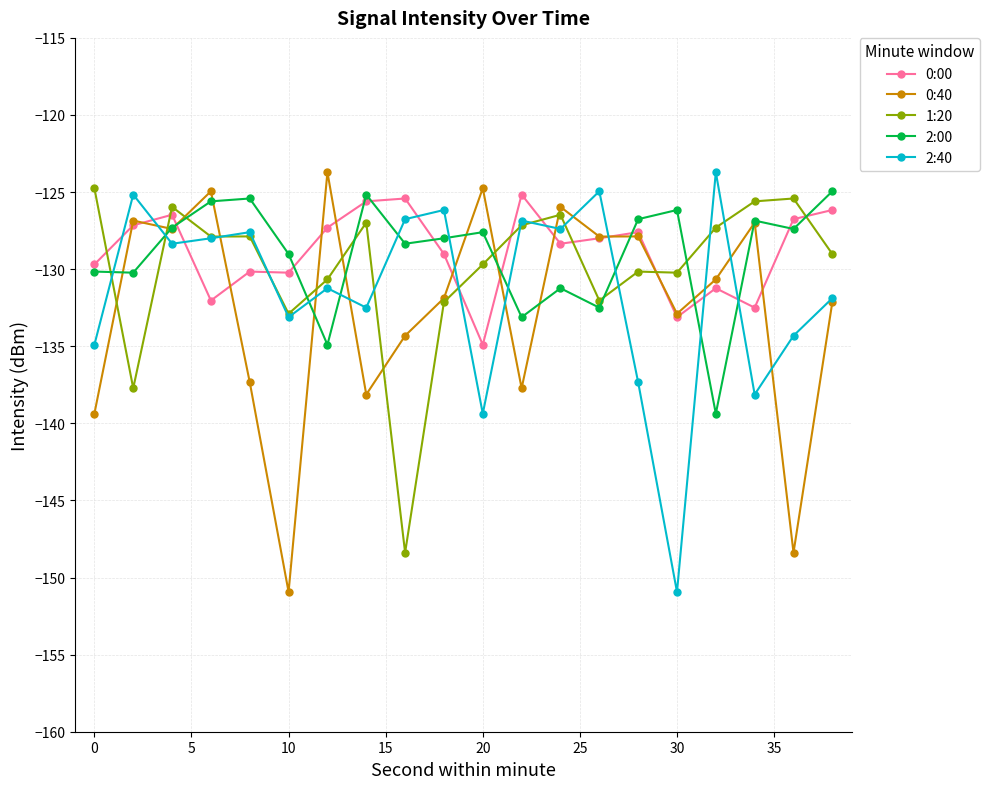

Does the chart display data point markers on the line(s)?

Yes